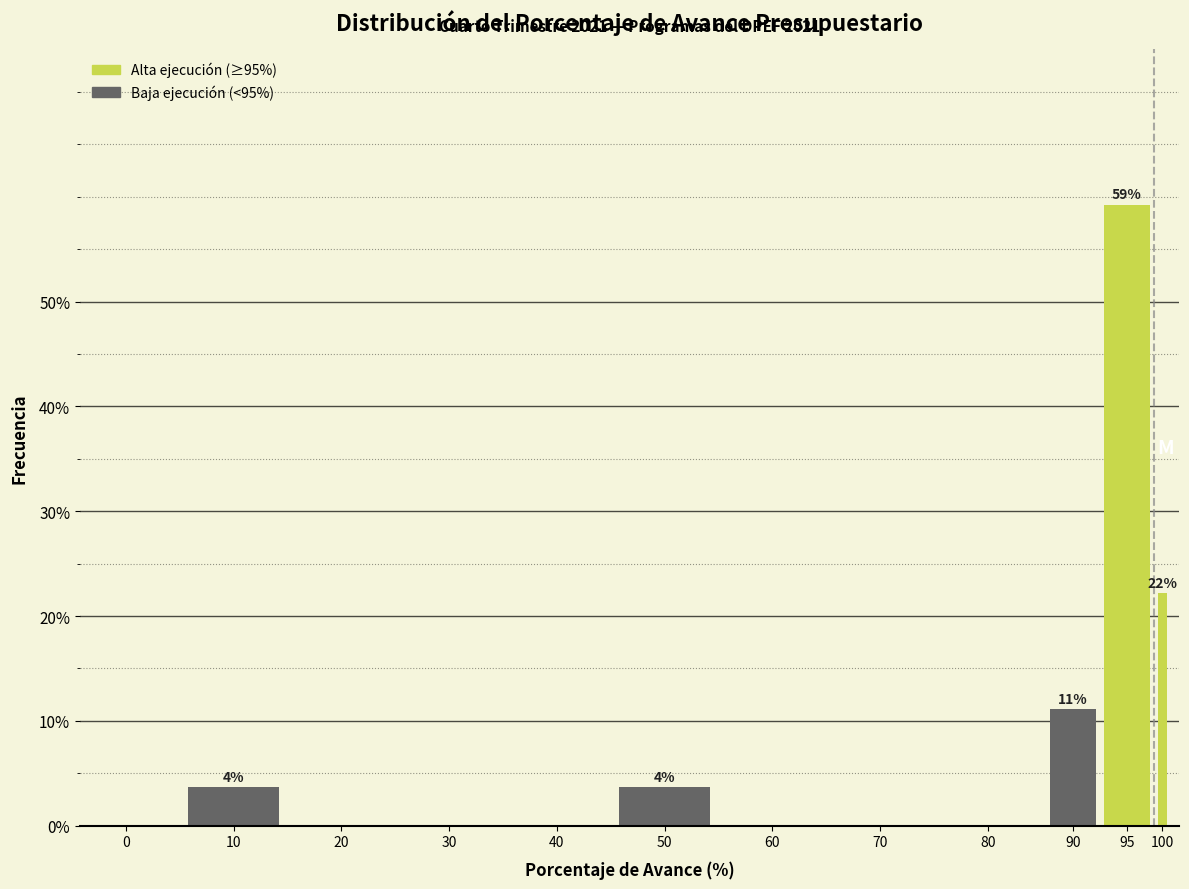

Reading left to right, list all the values displayed in this chart.

0=0.0	10=3.7	20=0.0	30=0.0	40=0.0	50=3.7	60=0.0	70=0.0	80=0.0	90=11.1	95=59.3	100=22.2